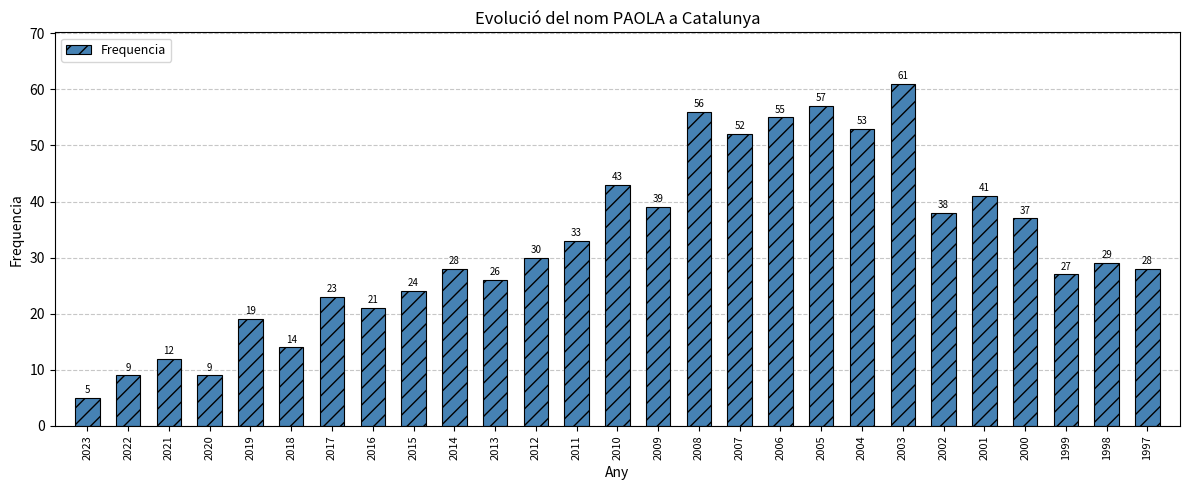

What is the value of the 20th bar from the left?

53